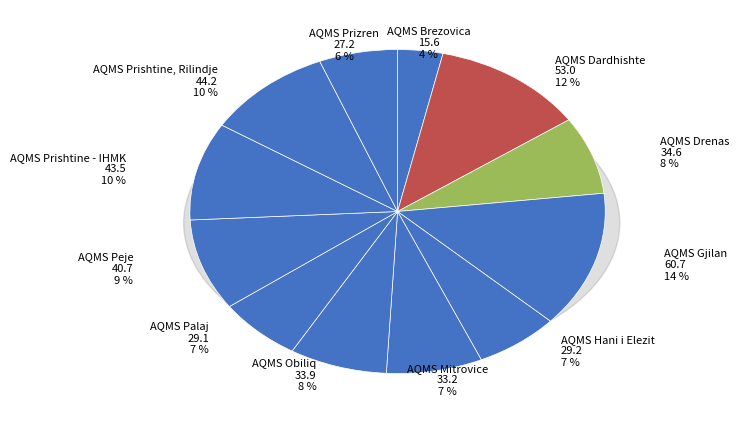

Combined, what portion of the pie is AQMS Prishtine, Rilindje and AQMS Hani i Elezit?

16.5%